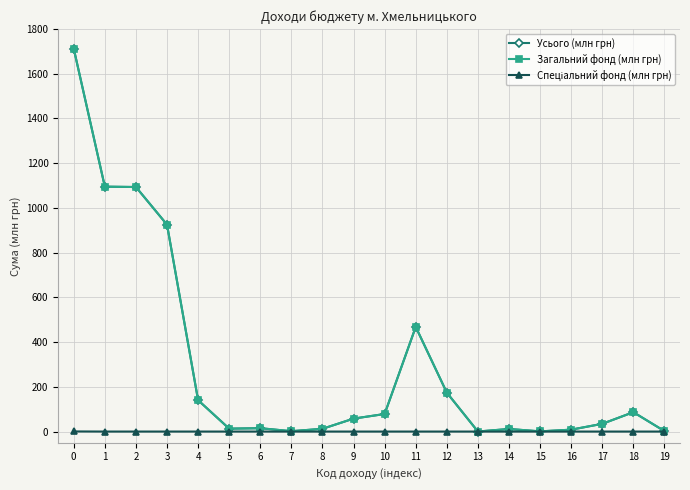

What is the value of the Усього (млн грн) point at the 4th from the left?

925.2